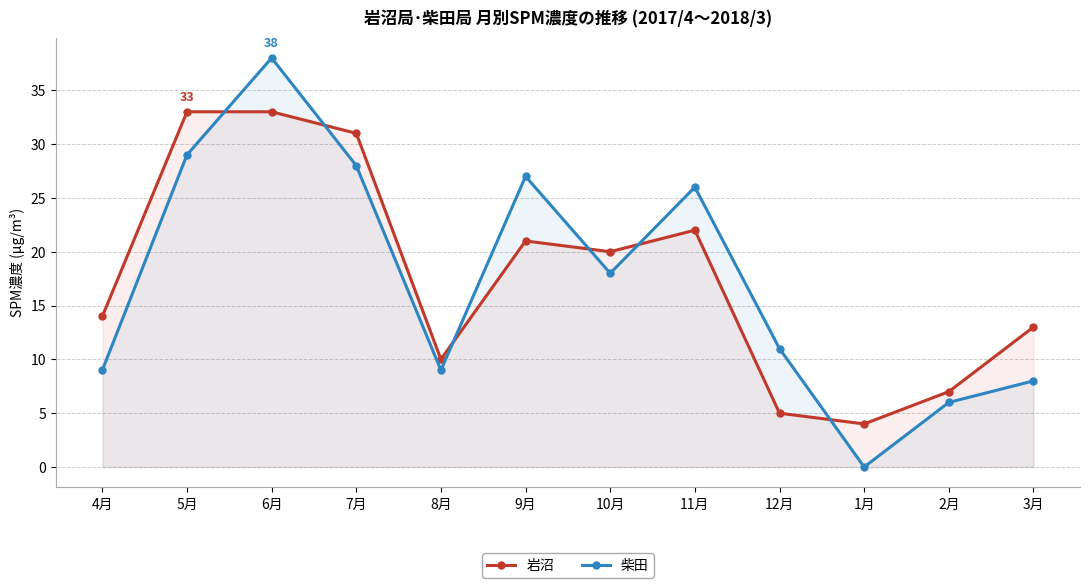

What position from the right is 4月?

12